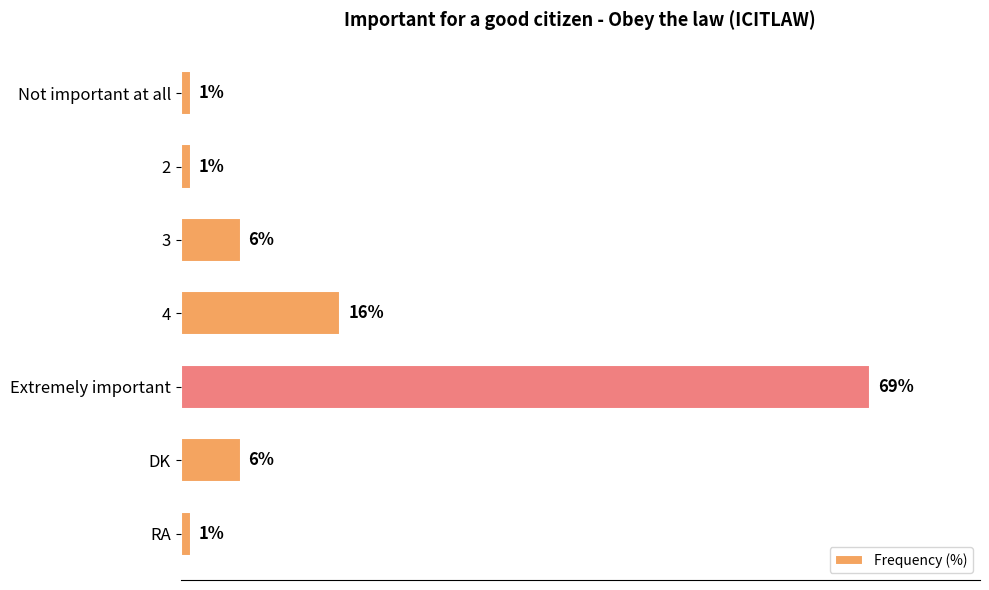

Which has a higher value, DK or Extremely important?

Extremely important